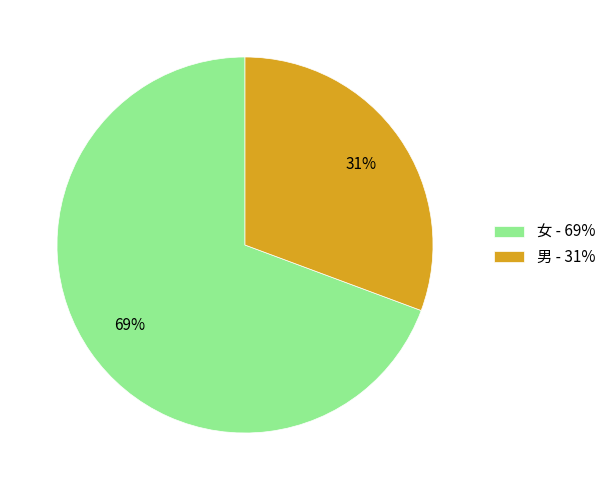

To the nearest percent, what is the combined percentage of 男 and 女?

100%